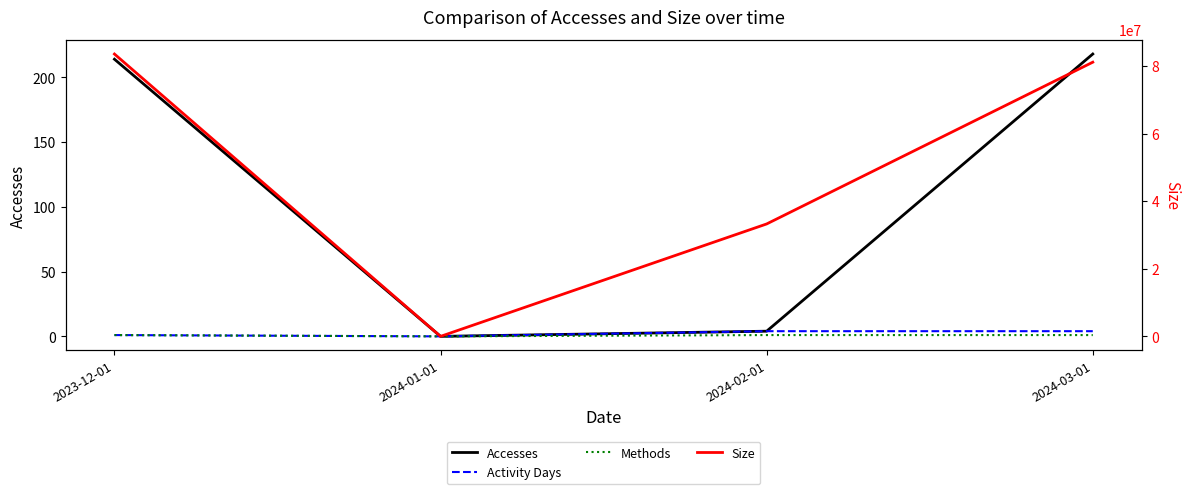

Which series changed the most between 2024-01-01 and 2024-02-01?

Size